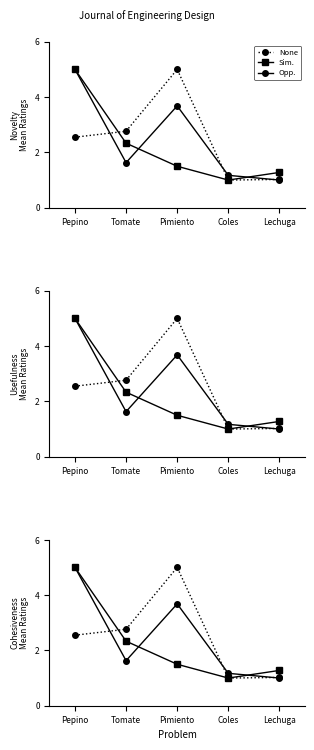

What is the label of the 1st point from the right?

Lechuga